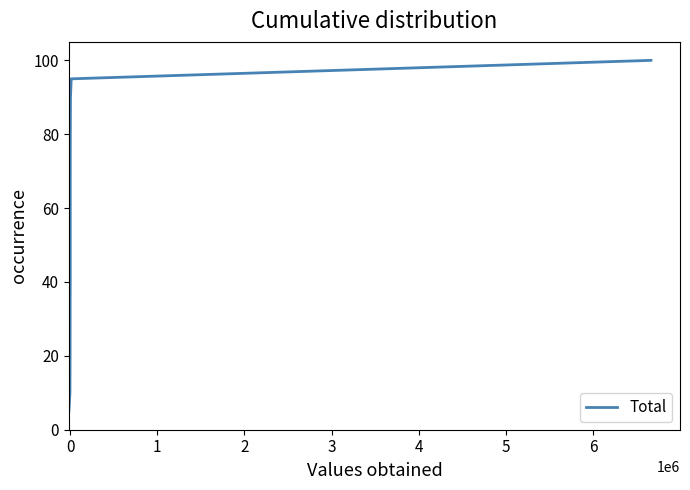

The value at 0 is 17.6. True or false?

False